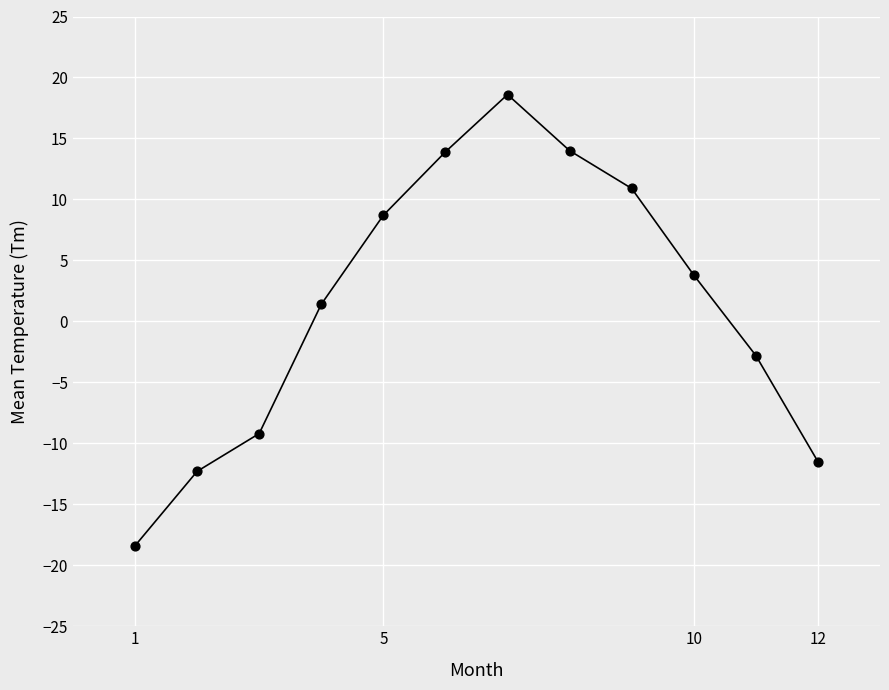

What Y value in the scatter plot is closest to 0?

1.4